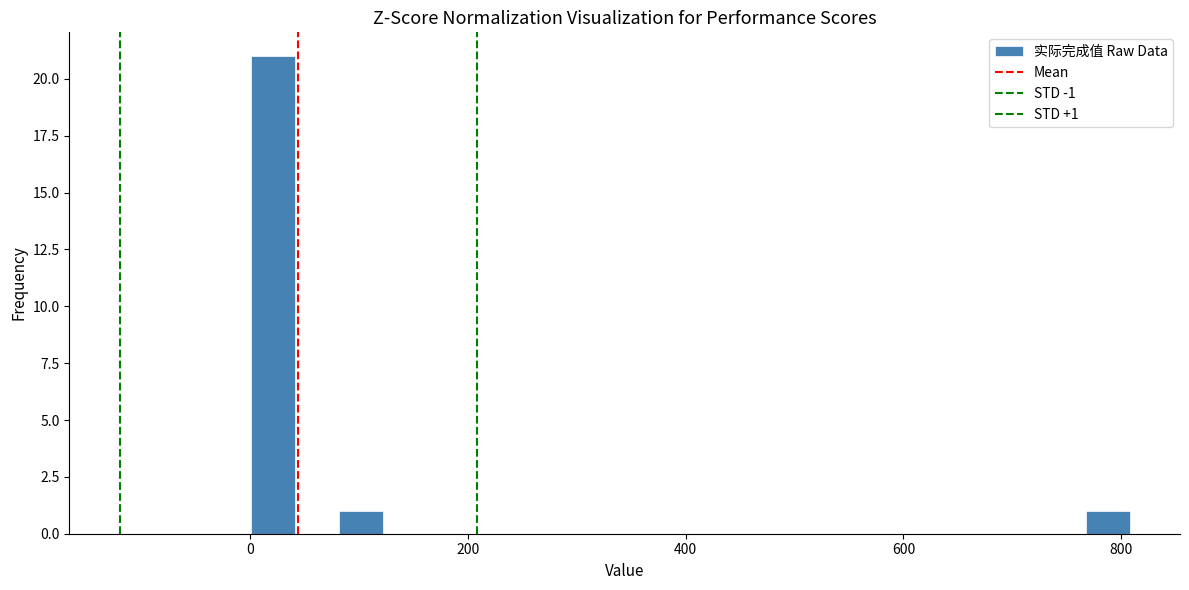

Around what value on the x-axis is the tallest bar? Give the approximate position of its centre, as read against the axis.

20